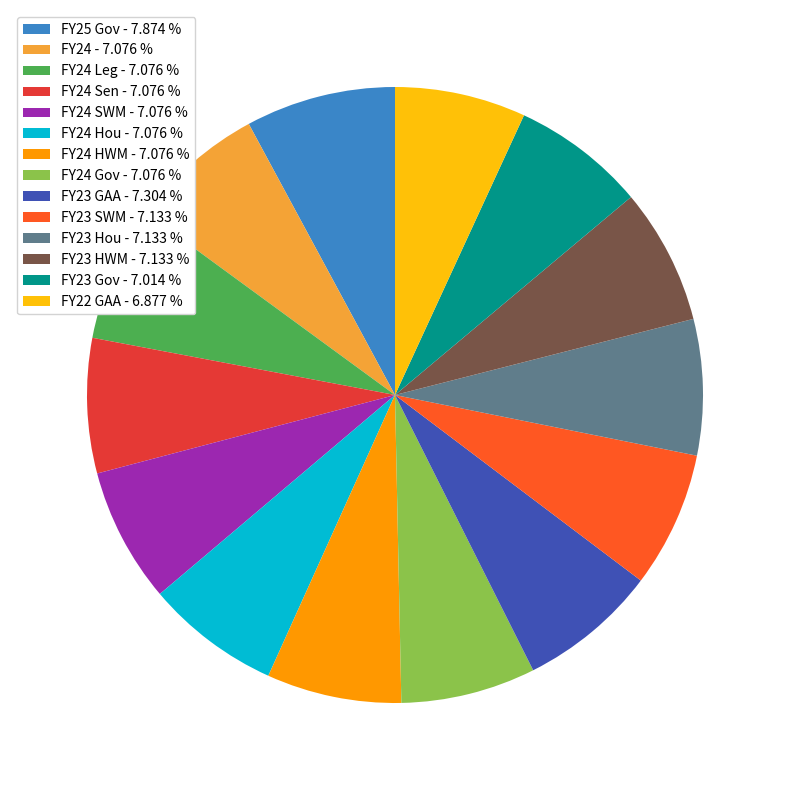

Is the sum of FY23 Hou - 7.133 % and FY24 HWM - 7.076 % greater than half?

No